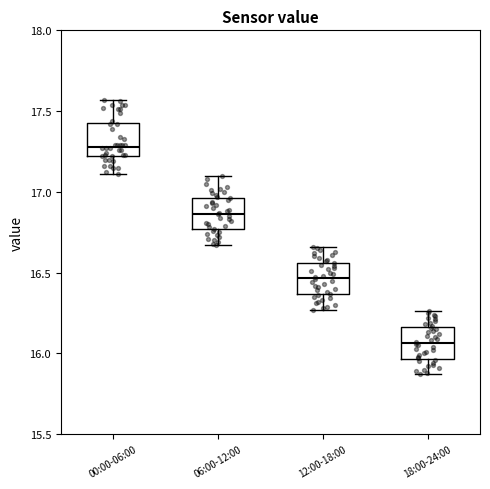

Which box has the highest median line?

00:00-06:00